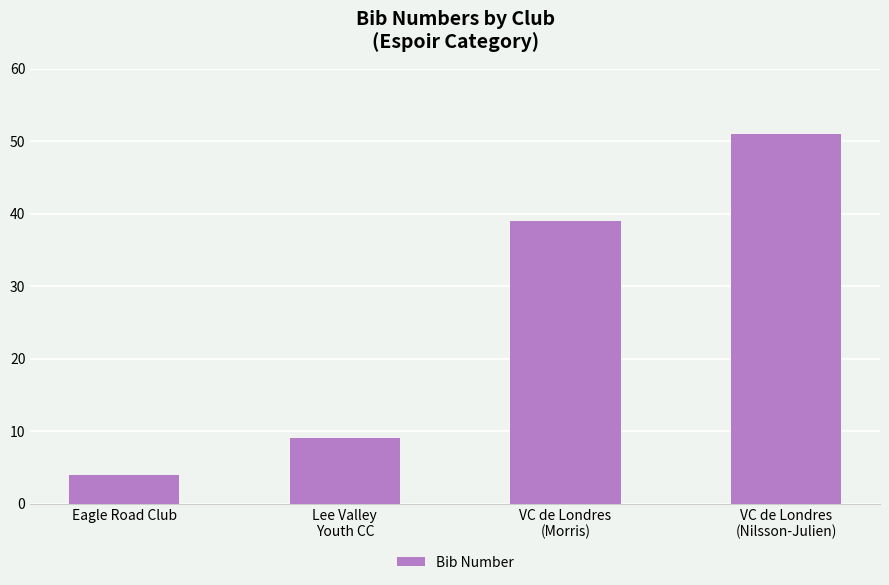

What is the ratio of the value at Lee Valley
Youth CC to the value at VC de Londres
(Morris)?

0.2